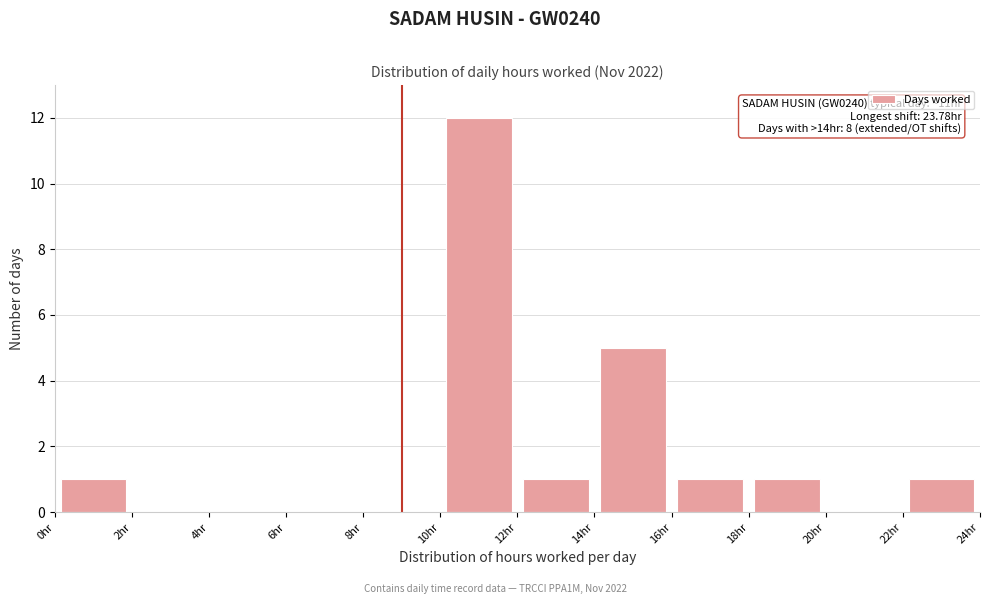

Which range on the x-axis has the tallest bar?

10 to 12